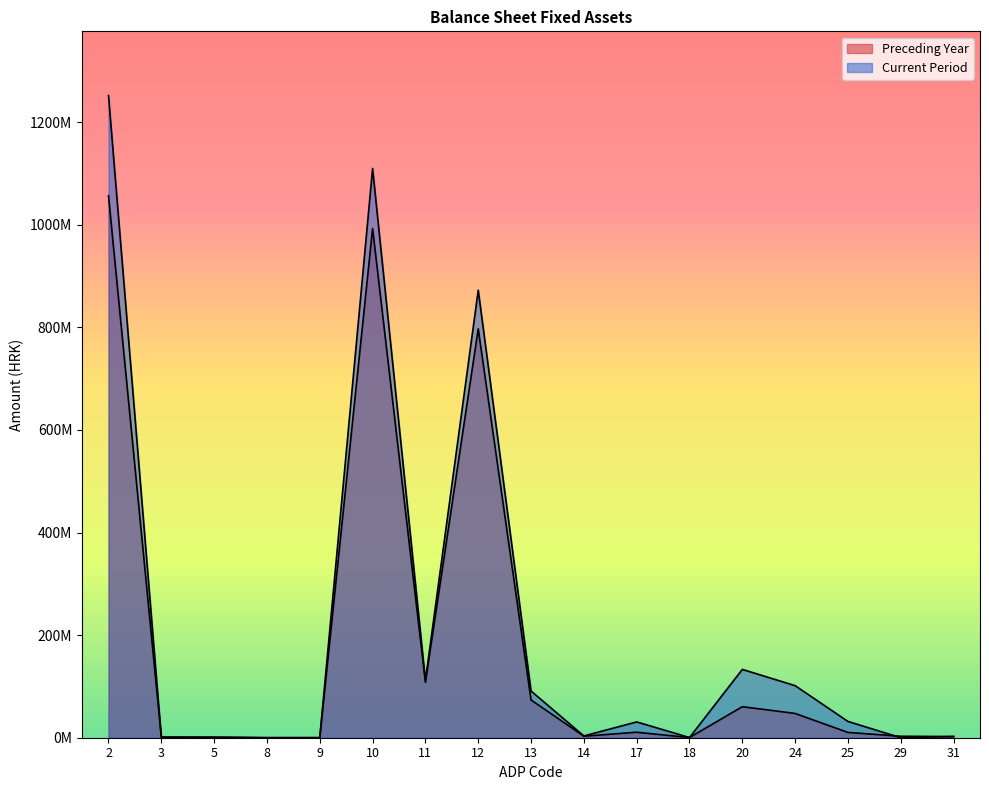

Between which two adjacent categories do Preceding Year and Current Period first intersect?

2 and 3